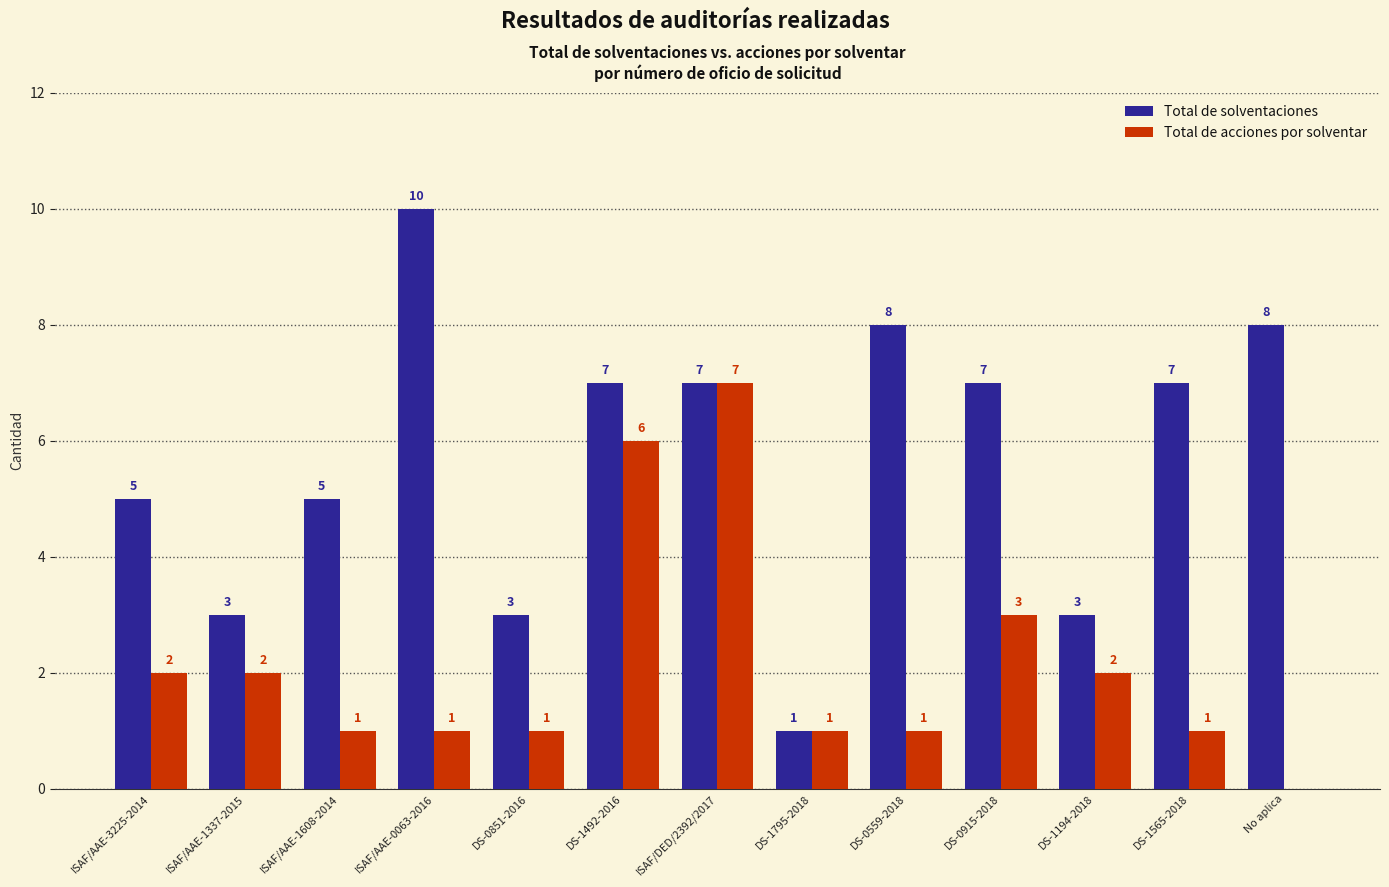

What is the maximum value shown in the chart?

10